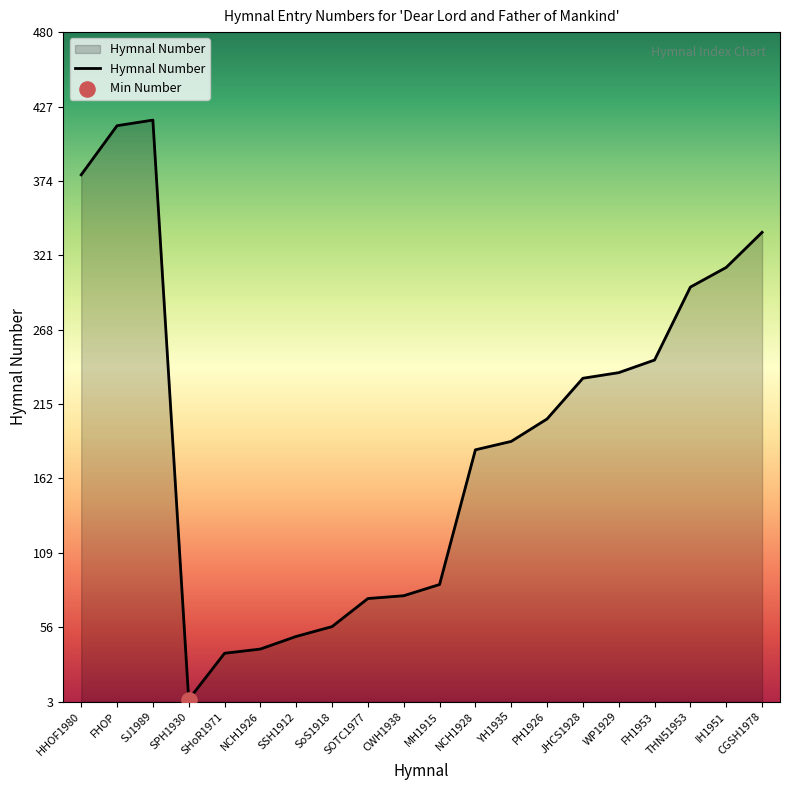

Which has a higher value, FH1953 or NCH1926?

FH1953